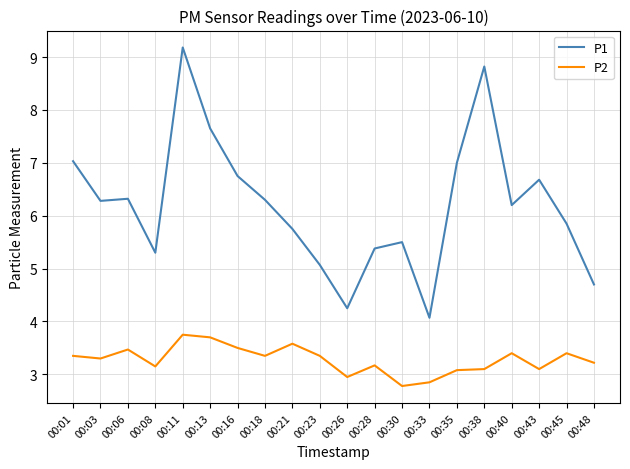

List the series in order of their peak value, highest first.

P1, P2